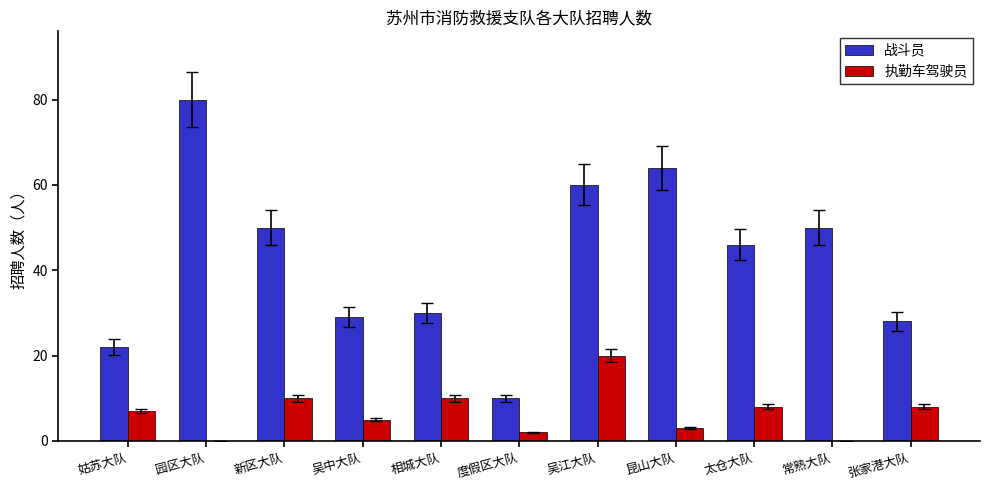

What are all the series names shown in the legend?

战斗员, 执勤车驾驶员